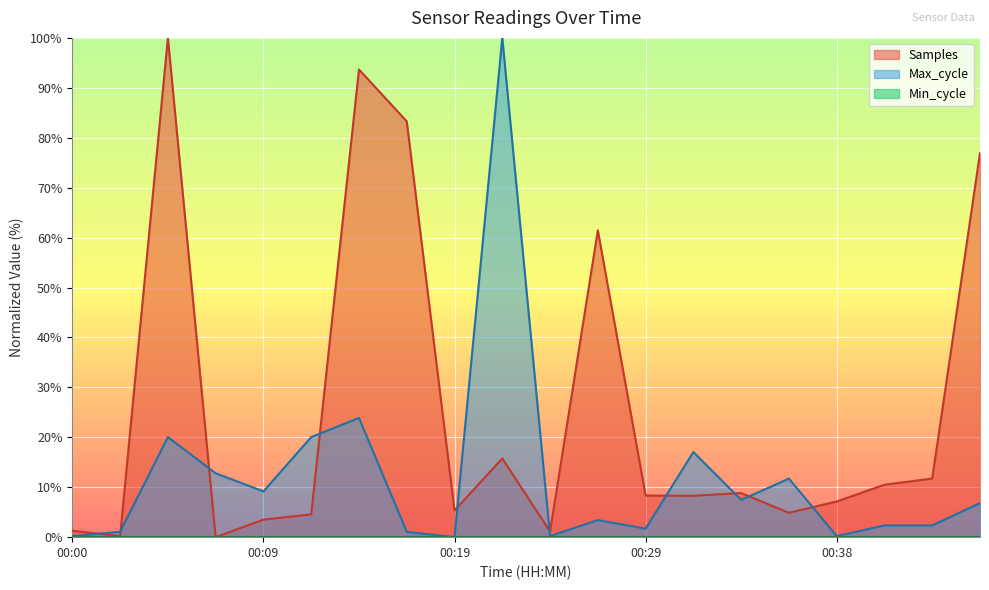

How many lines are shown in the chart?

3